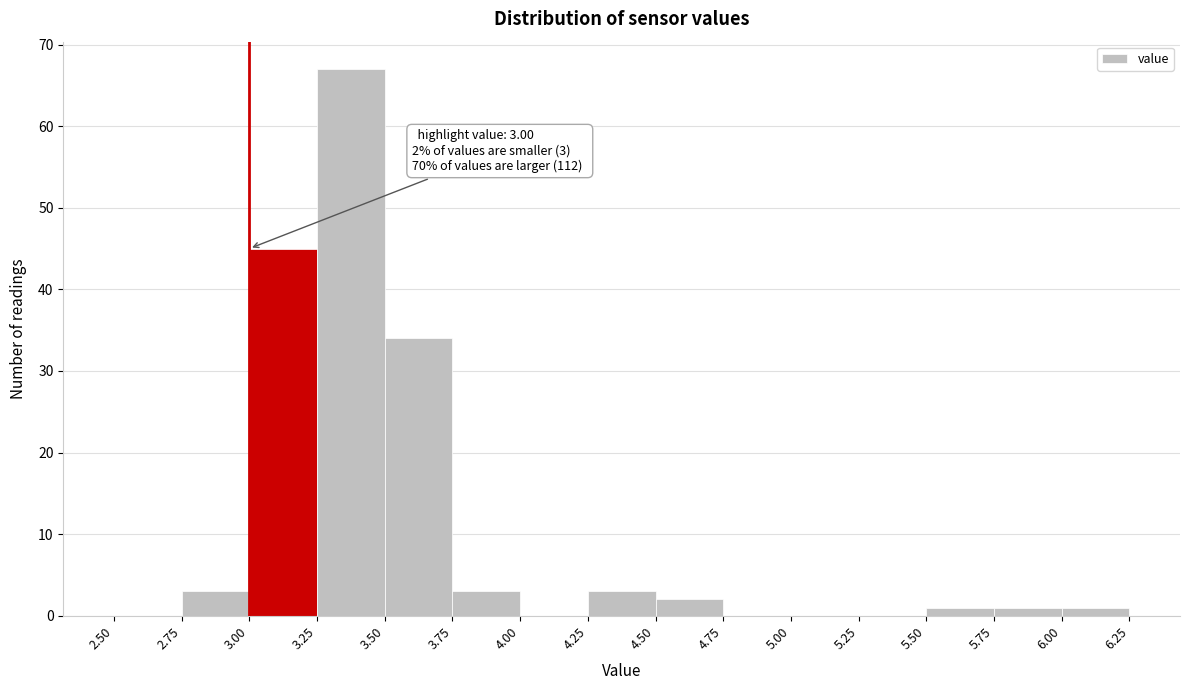

Over which range of the x-axis is the bar tallest?

3.25 to 3.50